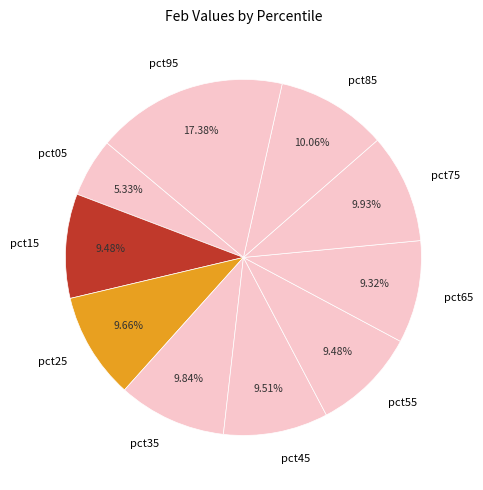

Combined, do pct95 and pct35 account for over 50%?

No